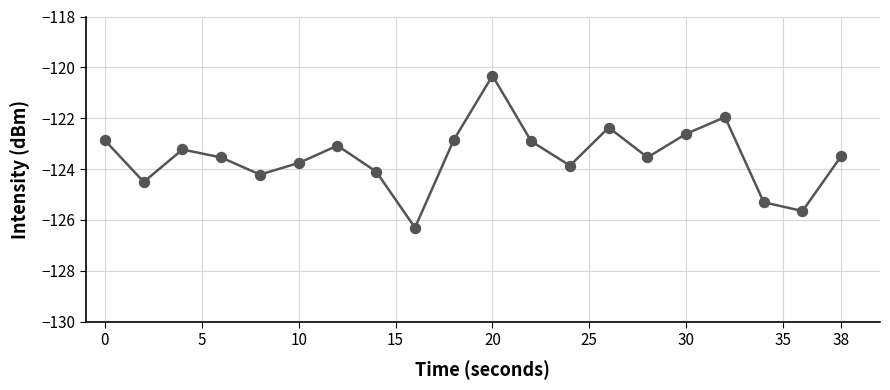

What is the average value?

-123.5